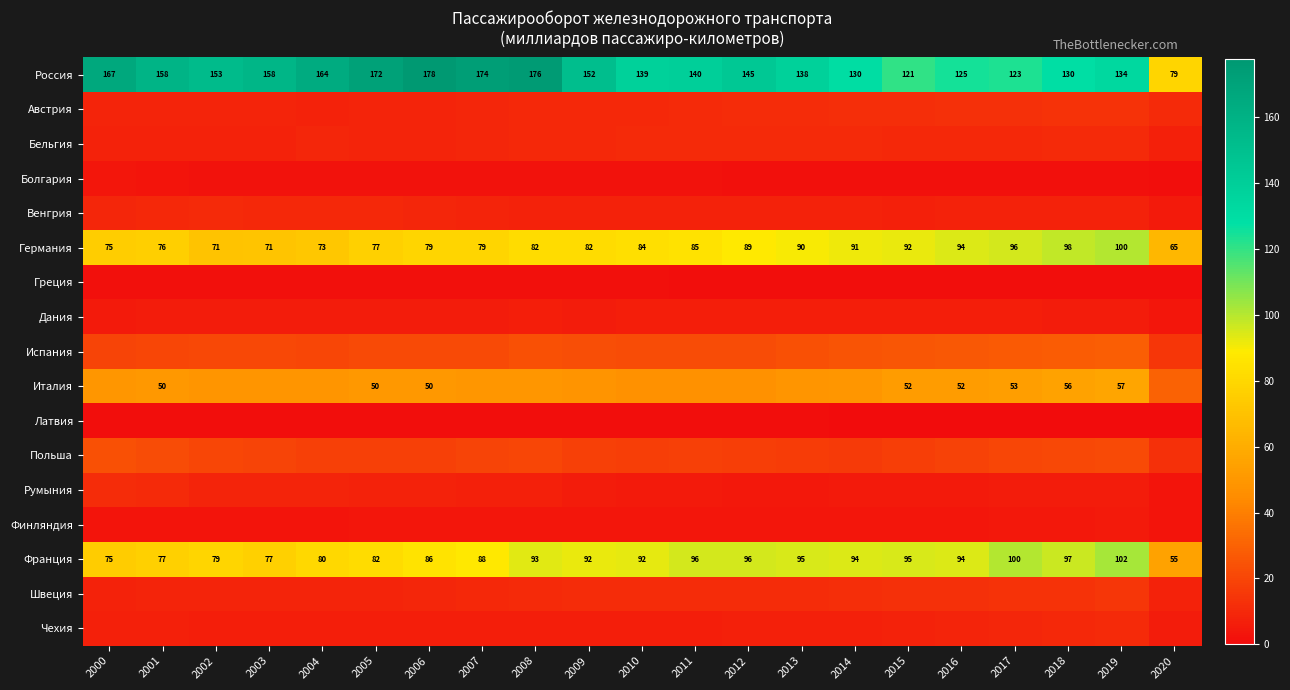

True or false: Франция has a value of 75.0 at 2000.

True